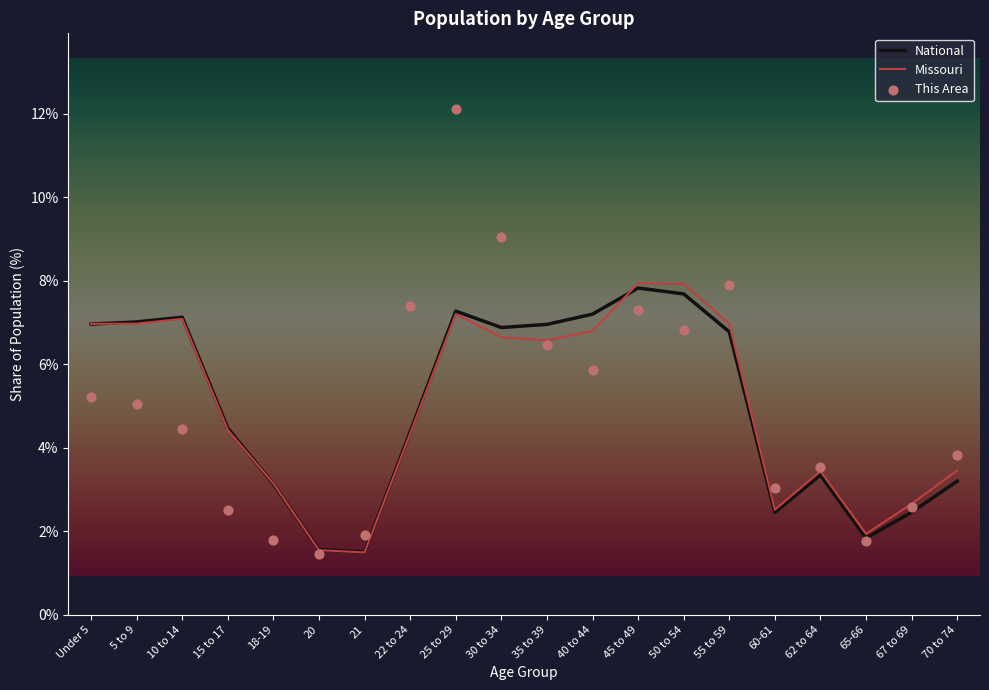

Which series has the widest spread of Y values?

This Area